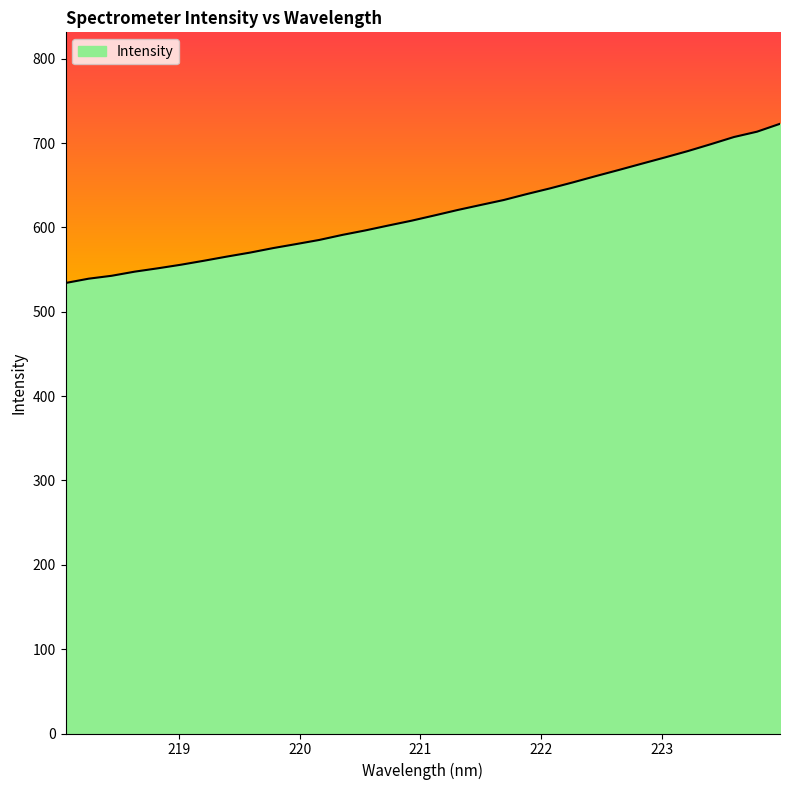

What is the difference between the maximum and minimum values?

188.7